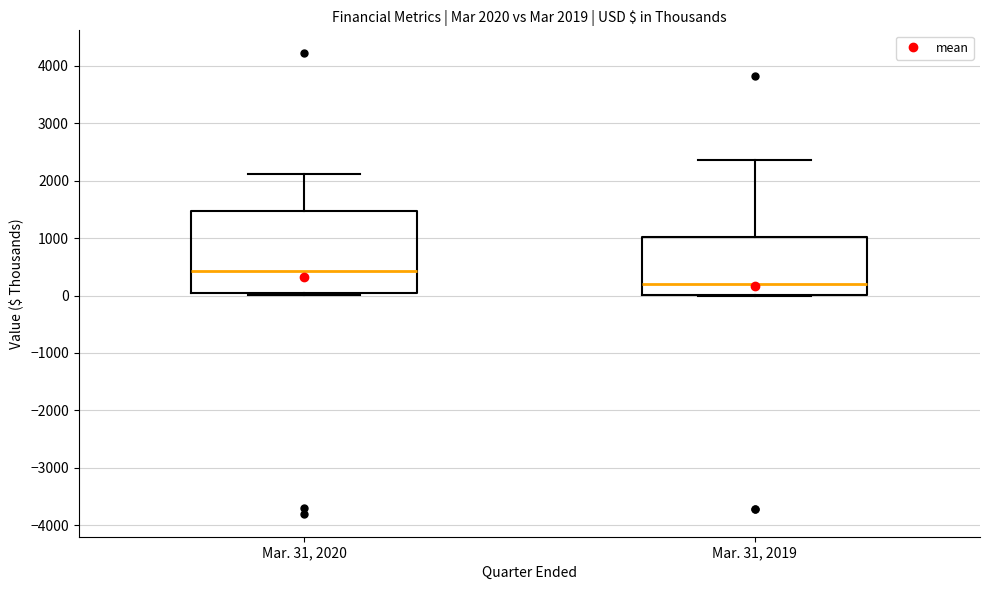

Which box's median line is the highest?

Mar. 31, 2020